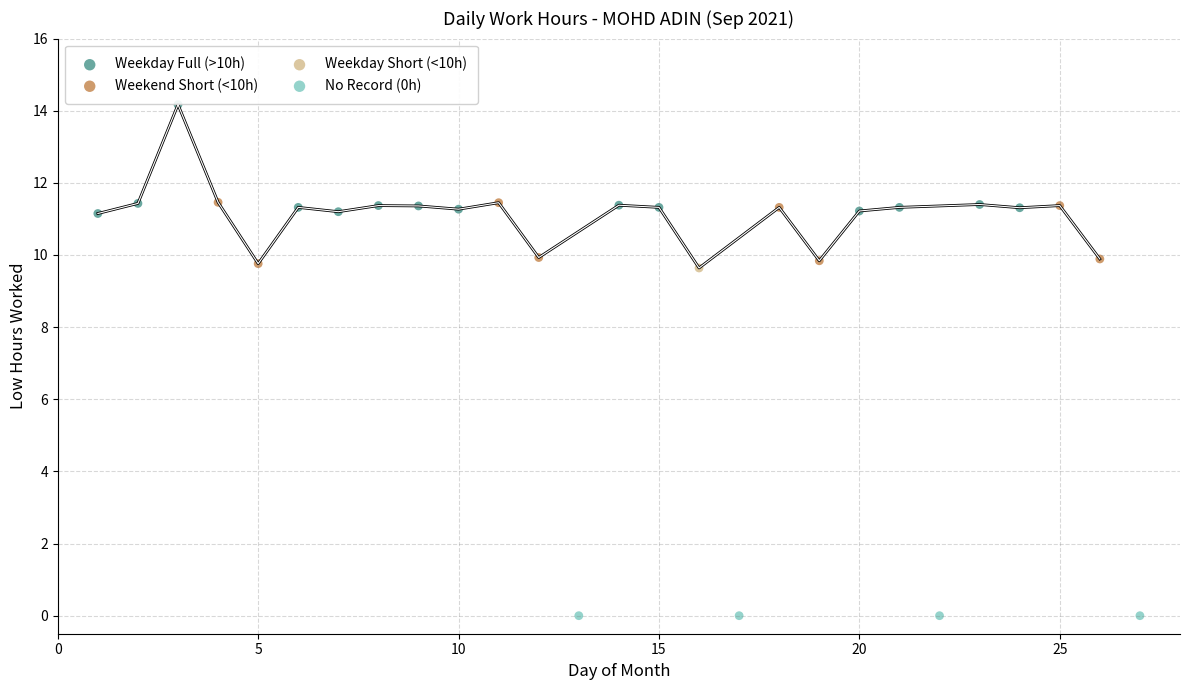

Which series reaches the maximum Y coordinate?

Weekday Full (>10h)